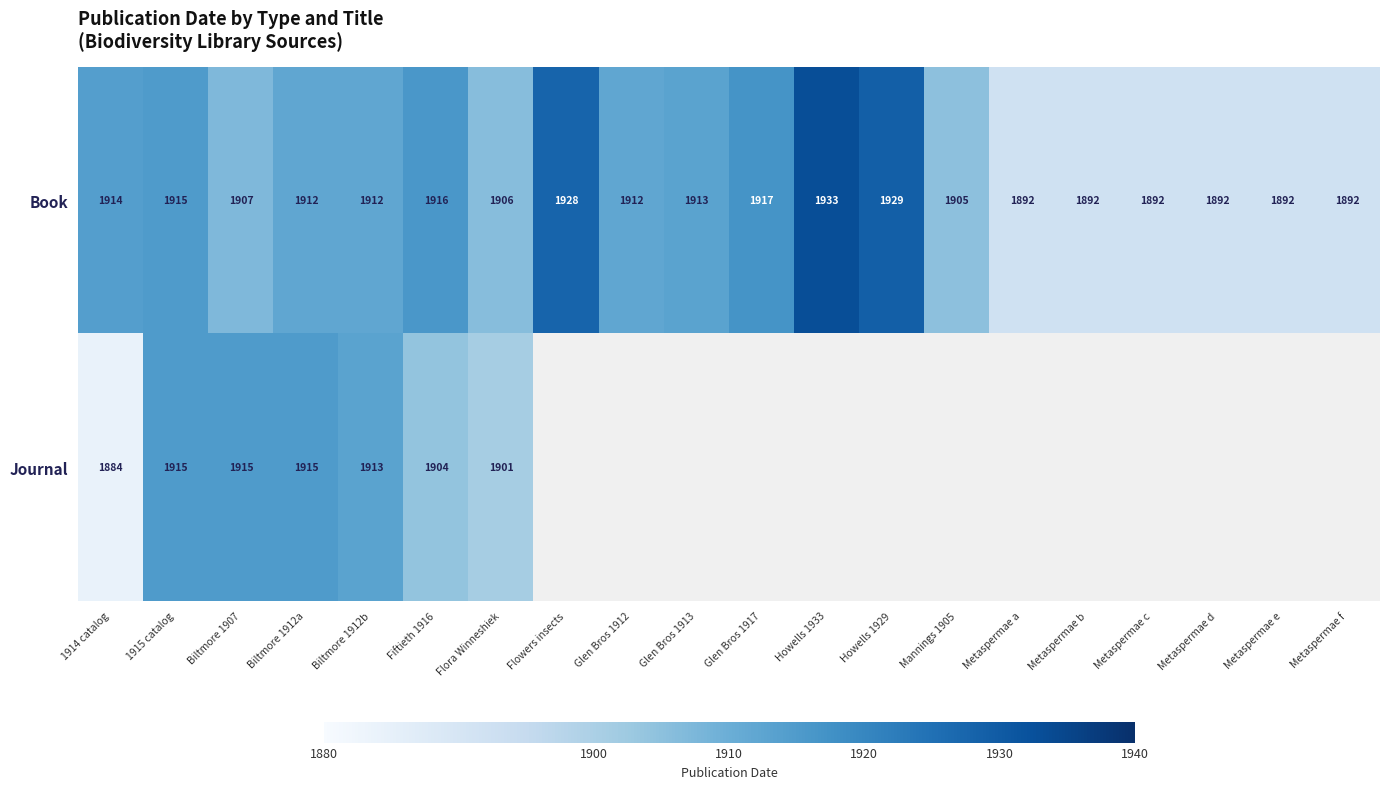

Between 1915 catalog and Biltmore 1907, which series saw the biggest shift?

Book